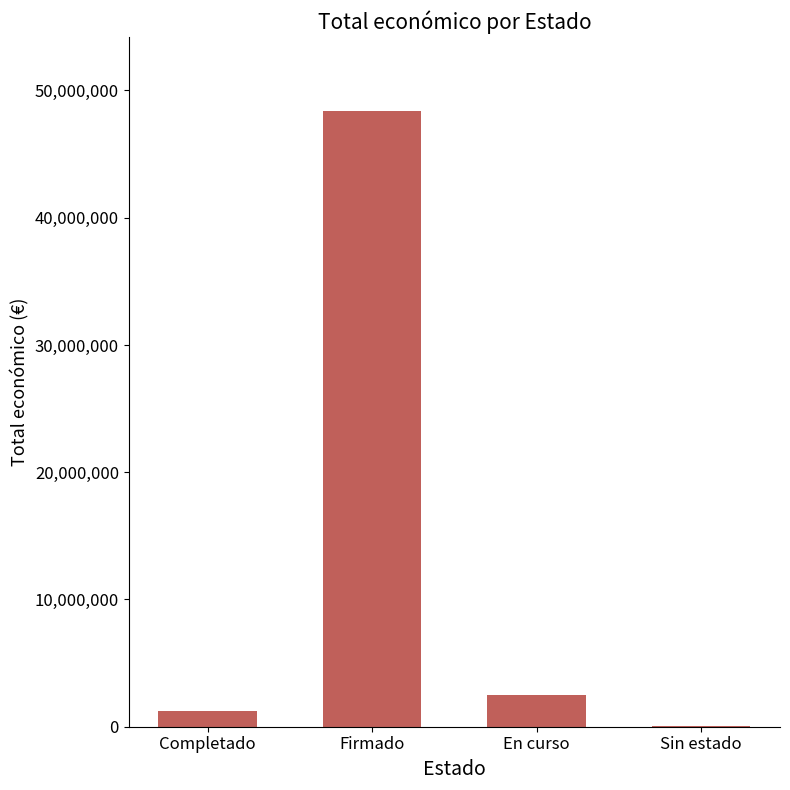

What is the change in value from Firmado to En curso?

-45862996.6